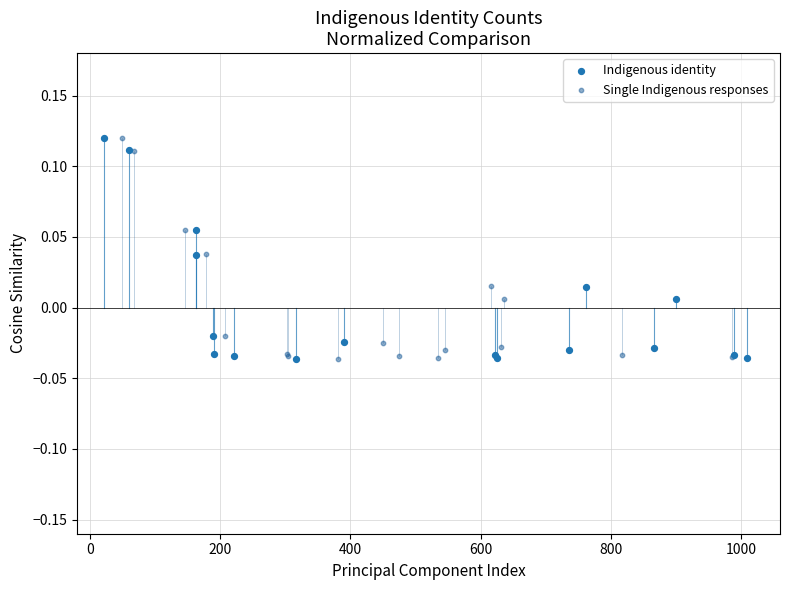

What are all the series names shown in the legend?

Indigenous identity, Single Indigenous responses